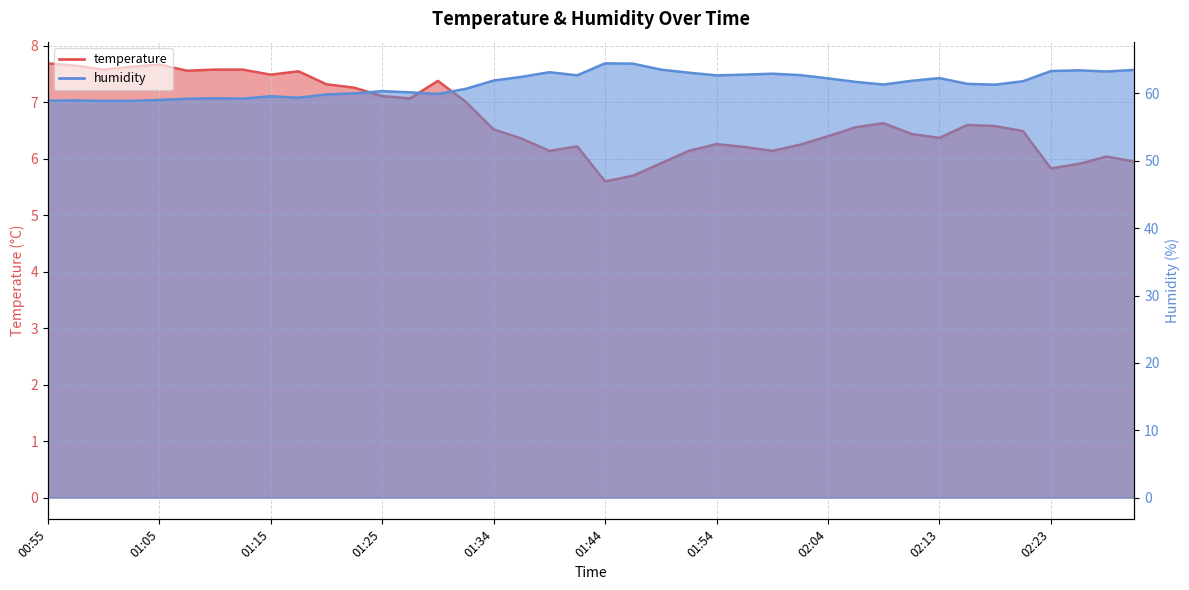

Between 02:16 and 01:15, which is larger?

01:15